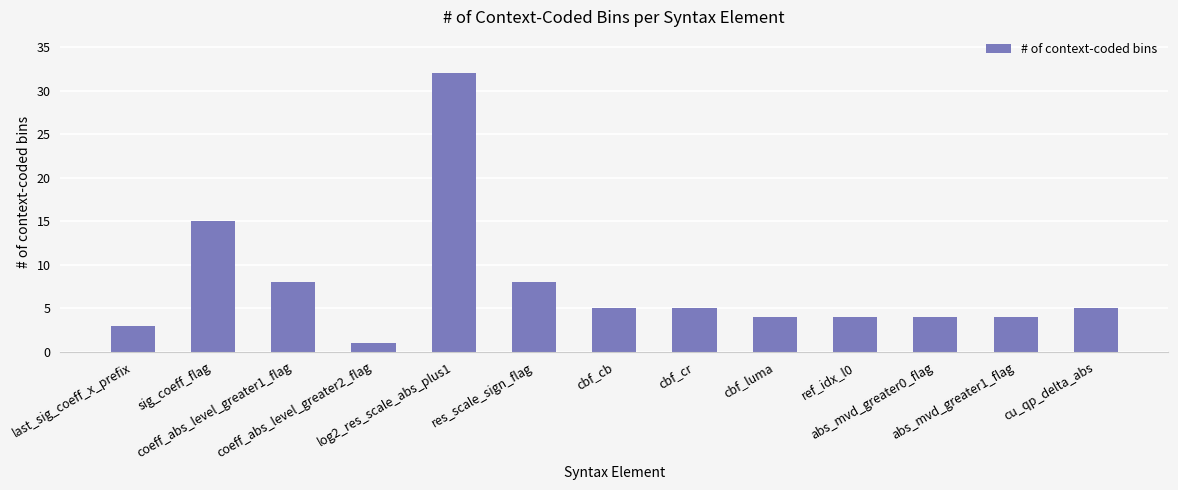

Are the bars grouped side by side (vs. stacked)?

No